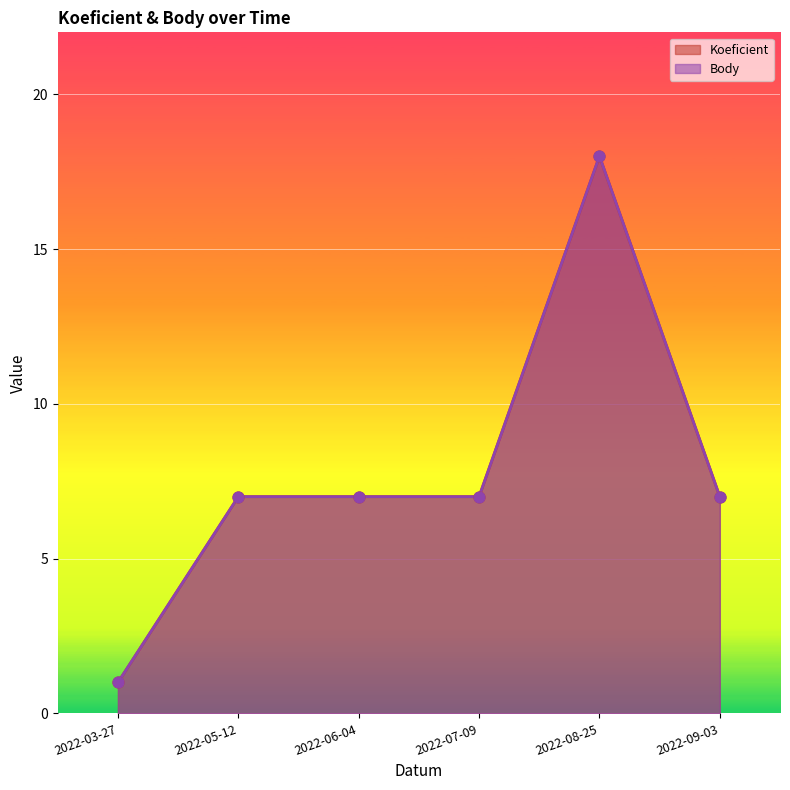

Which series has the largest total across all categories?

Koeficient